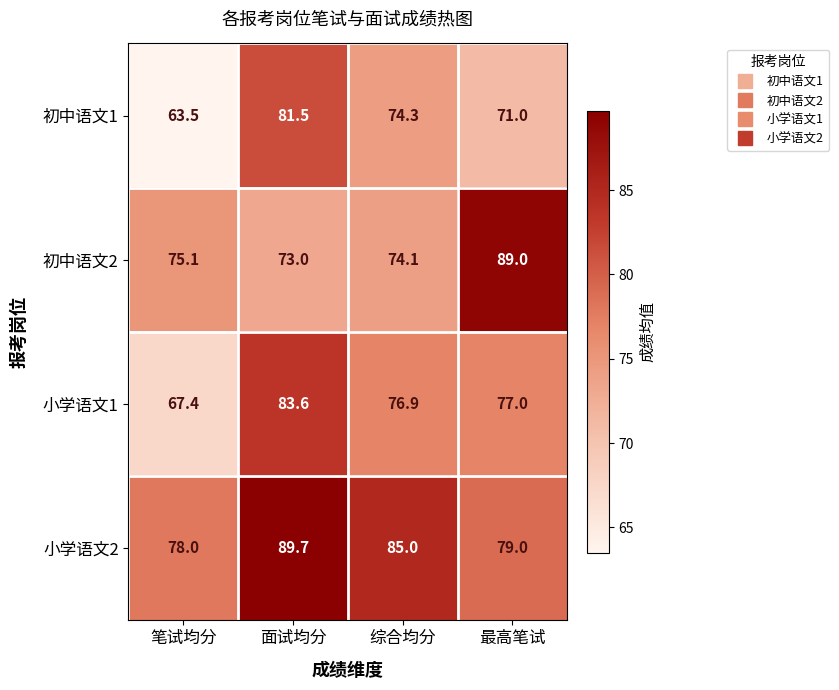

Between 综合均分 and 最高笔试, which series saw the biggest shift?

初中语文2